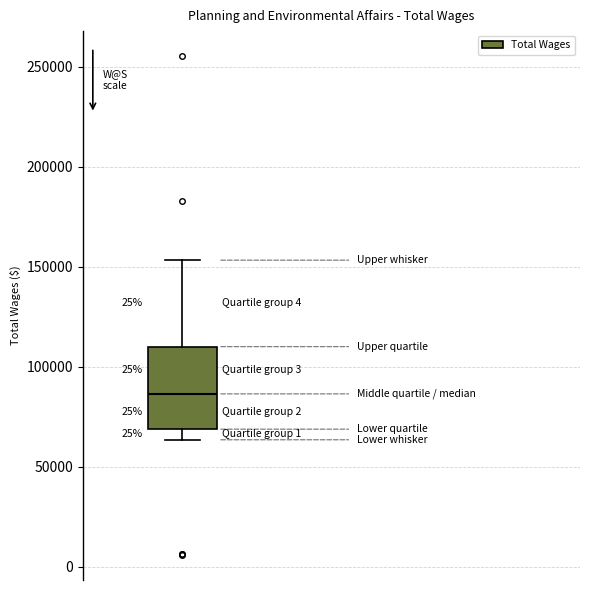

Read this box plot against the y-axis: the position of the median line, the range covered by the box, and the ends of both whiskers. The values are not printed on the chart, so give them approximately, as read against the axis.

median 85000, box 70000 to 110000, whiskers 65000 to 155000